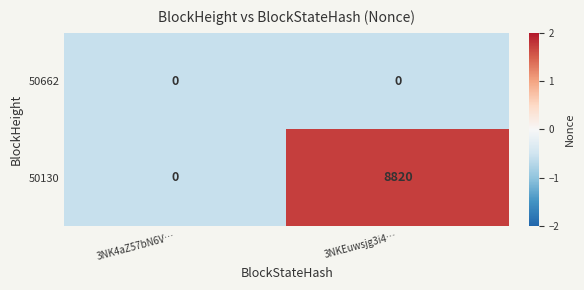

What is the maximum value shown in the chart?

8820